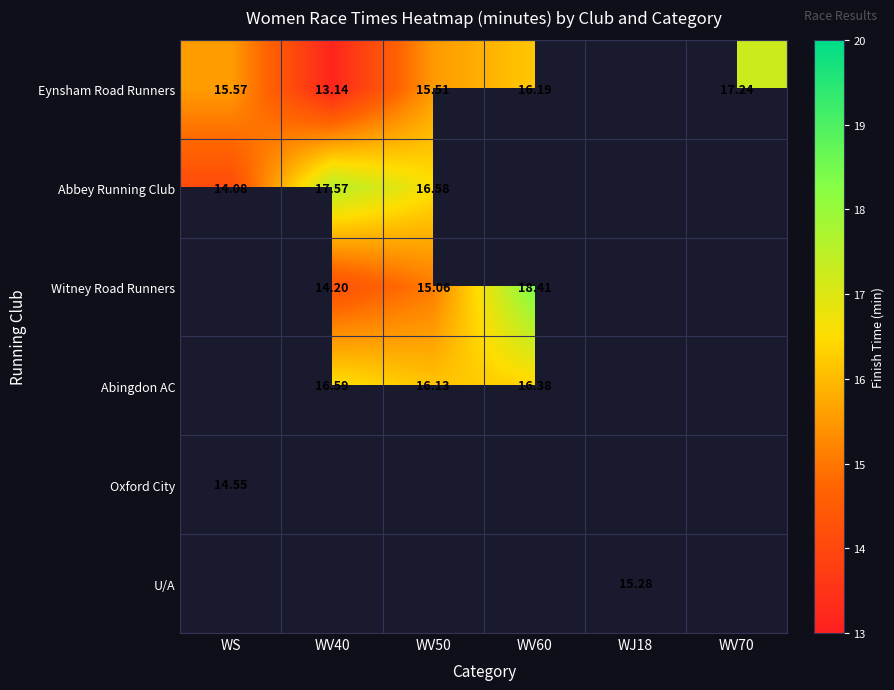

How many values in Witney Road Runners are above zero?

3